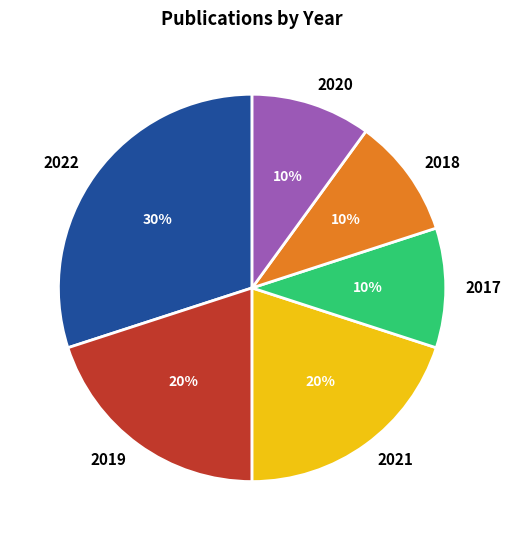

Does 2020 represent more than half of the total?

No